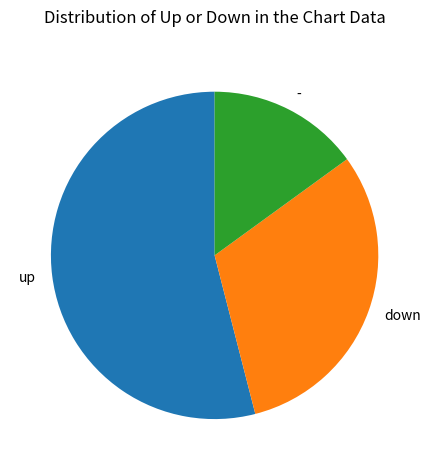

Does down represent more than half of the total?

No